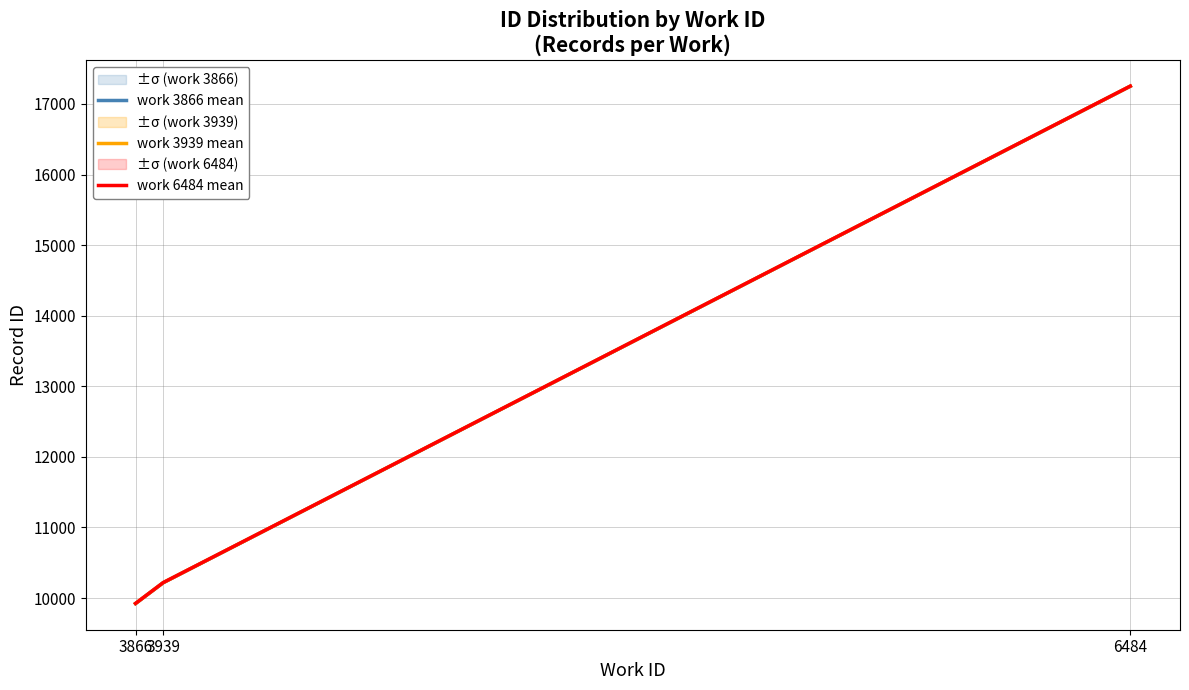

What are all the series names shown in the legend?

work 3866 mean, work 3939 mean, work 6484 mean